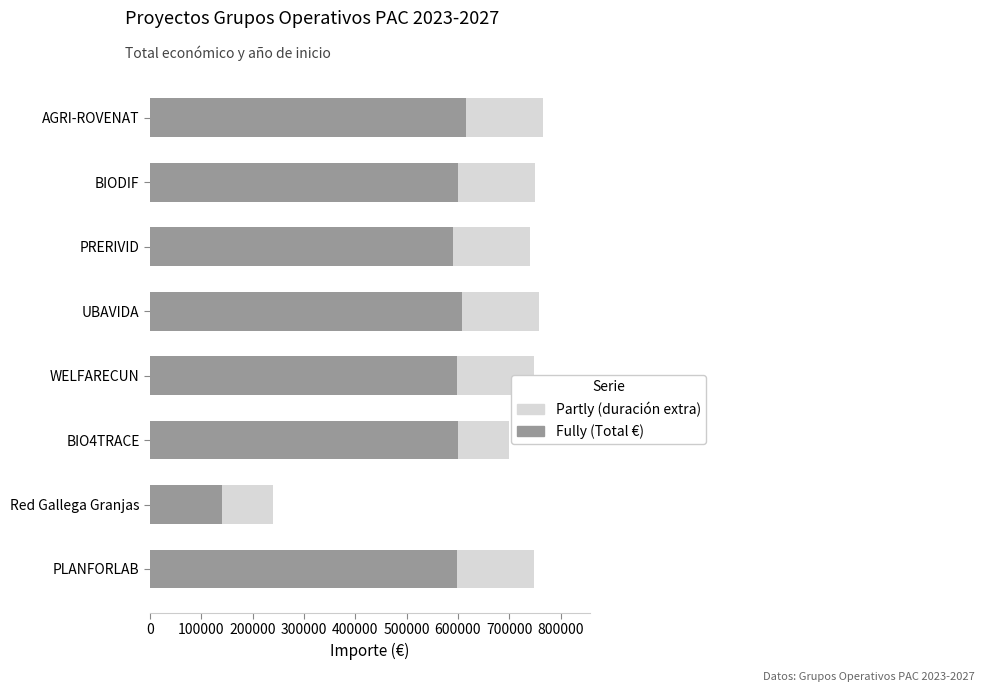

Reading left to right, extract all data points from this chart.

Partly: 749134	239900	699262	748909	757342	739731	749927	765375
Fully: 599134	139900	599262	598909	607342	589731	599927	615375